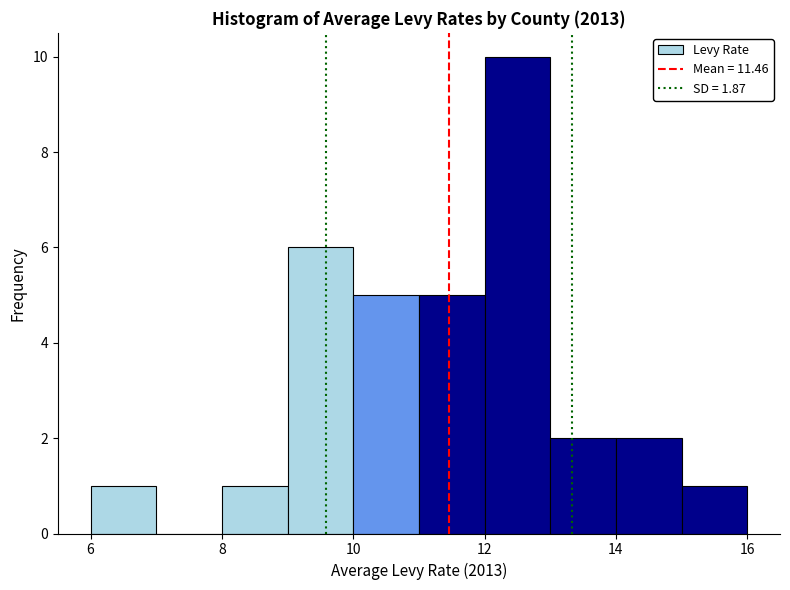

What is the height of the bar covering 11 to 12 on the x-axis? The values are not printed on the chart, so give them approximately, as read against the axis.

5